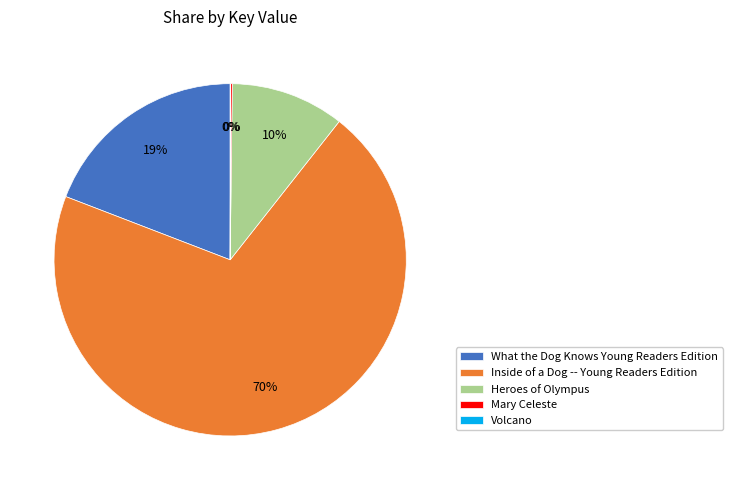

The What the Dog Knows Young Readers Edition slice represents 6% of the pie. True or false?

False